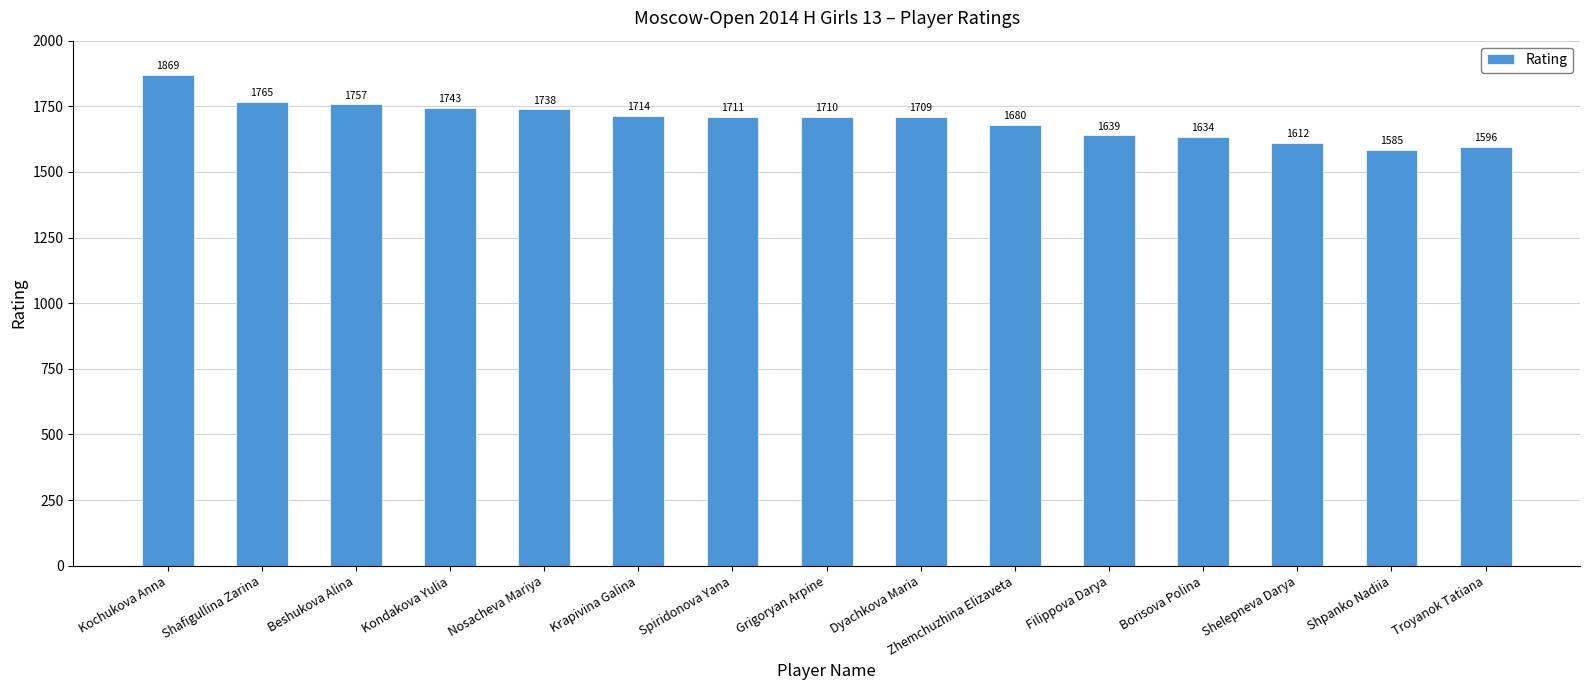

Which has a higher value, Kochukova Anna or Shelepneva Darya?

Kochukova Anna